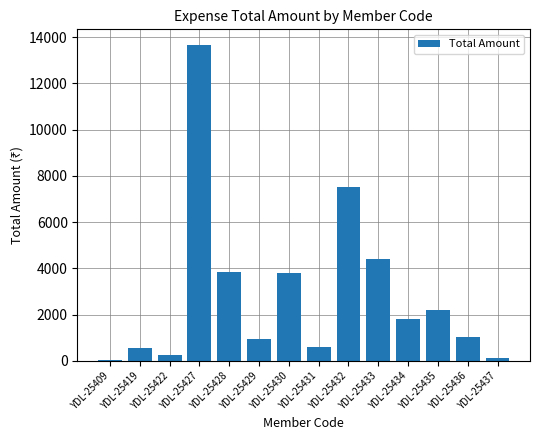

What is the change in value from YDL-25428 to YDL-25434?

-2025